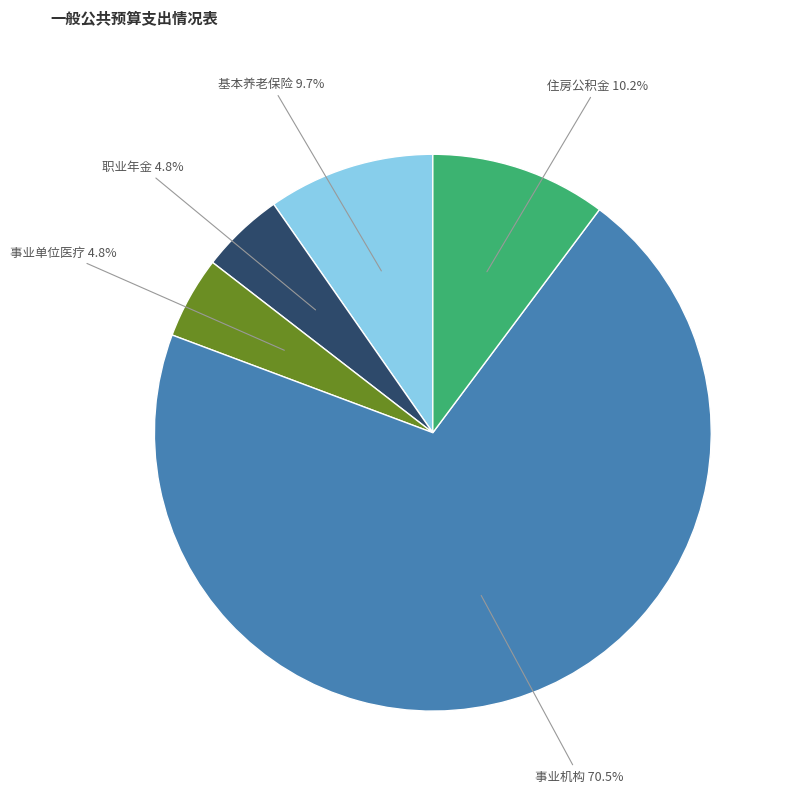

Is there a majority slice in this chart?

Yes